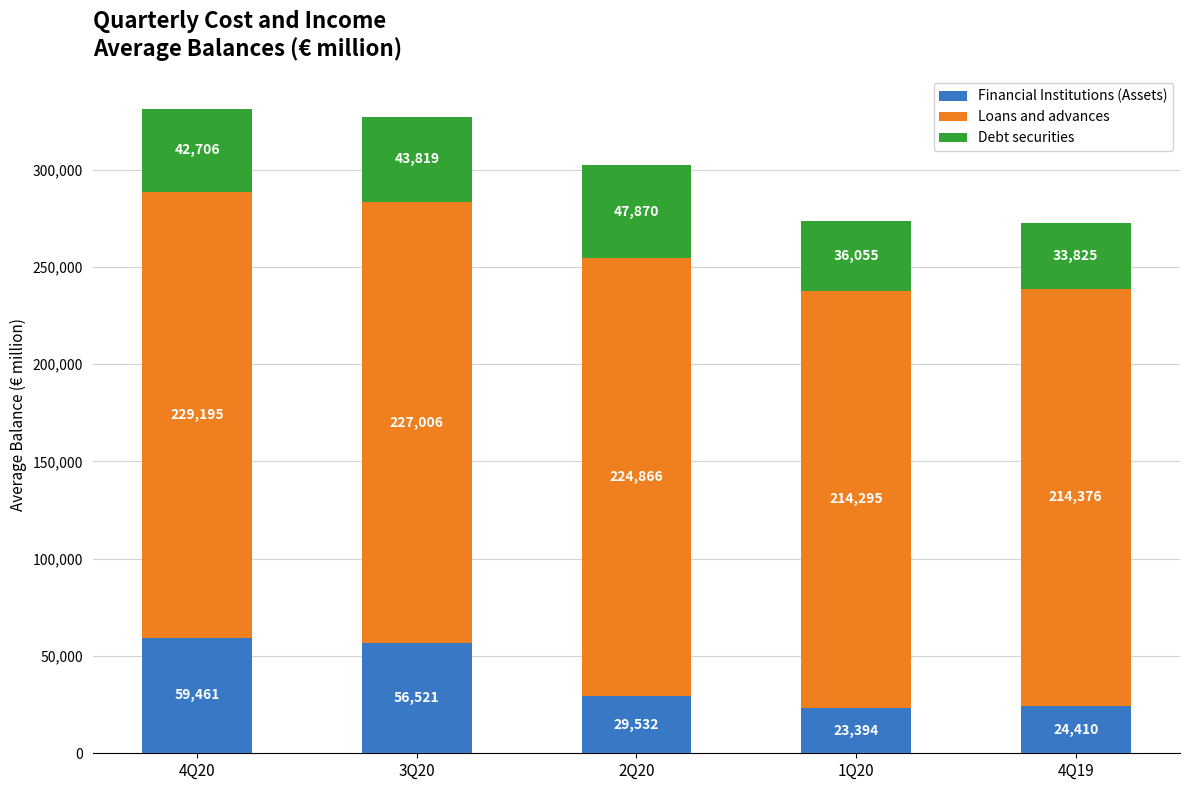

At which label does Financial Institutions (Assets) reach its peak?

4Q20